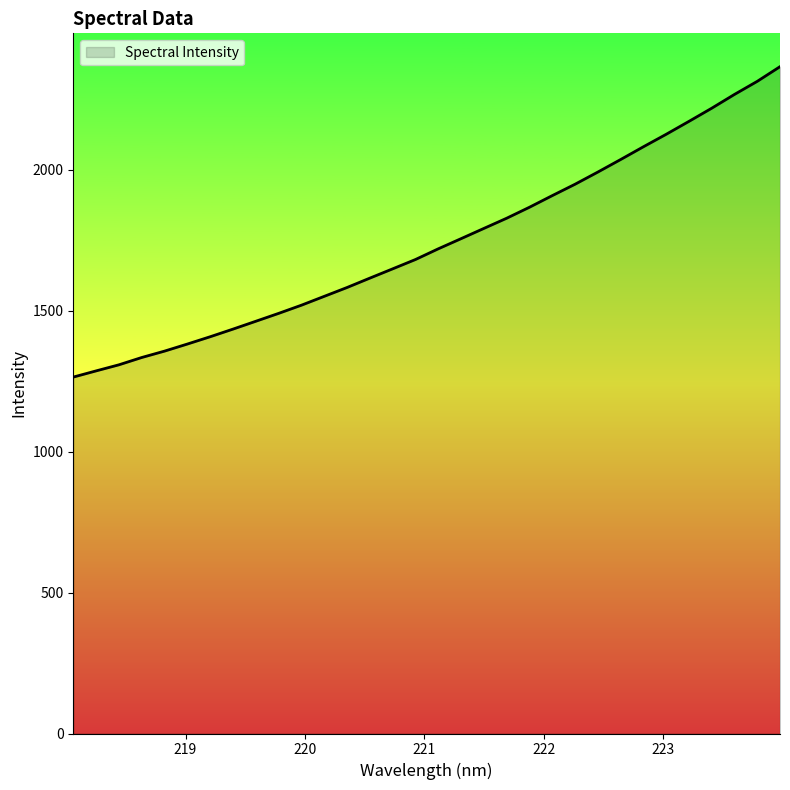

What is the smallest value displayed?

1264.5